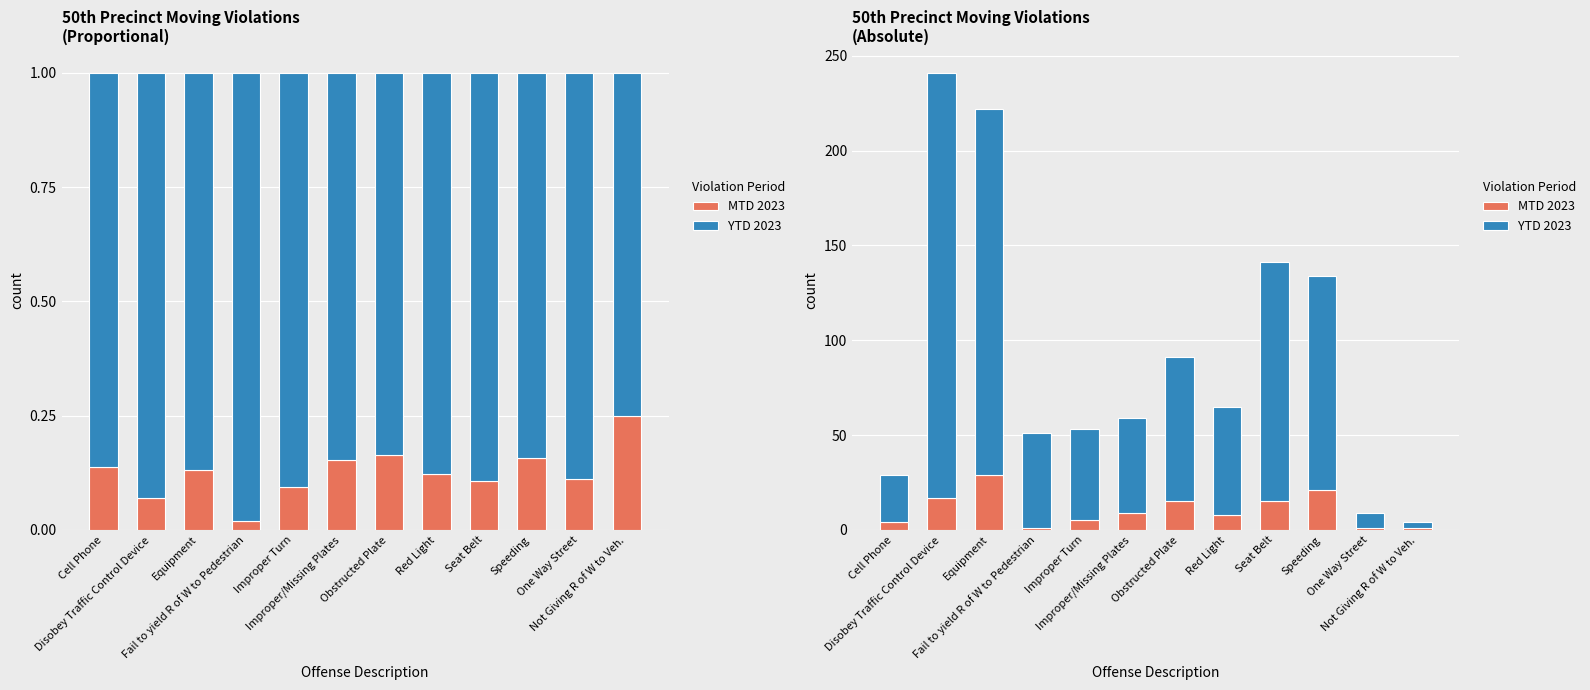

The YTD 2023 series shows 12 at One Way Street. True or false?

False